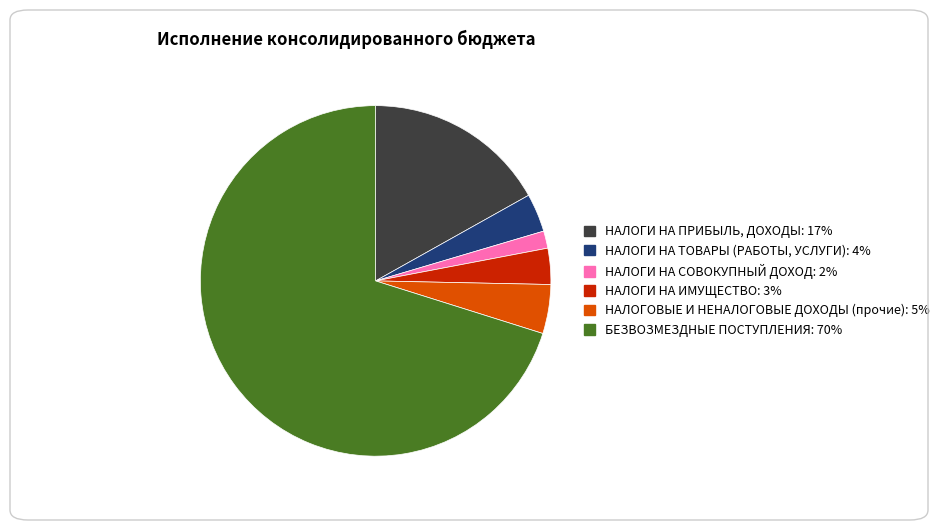

Combined, do НАЛОГИ НА СОВОКУПНЫЙ ДОХОД: 2% and НАЛОГИ НА ПРИБЫЛЬ, ДОХОДЫ: 17% account for over 50%?

No